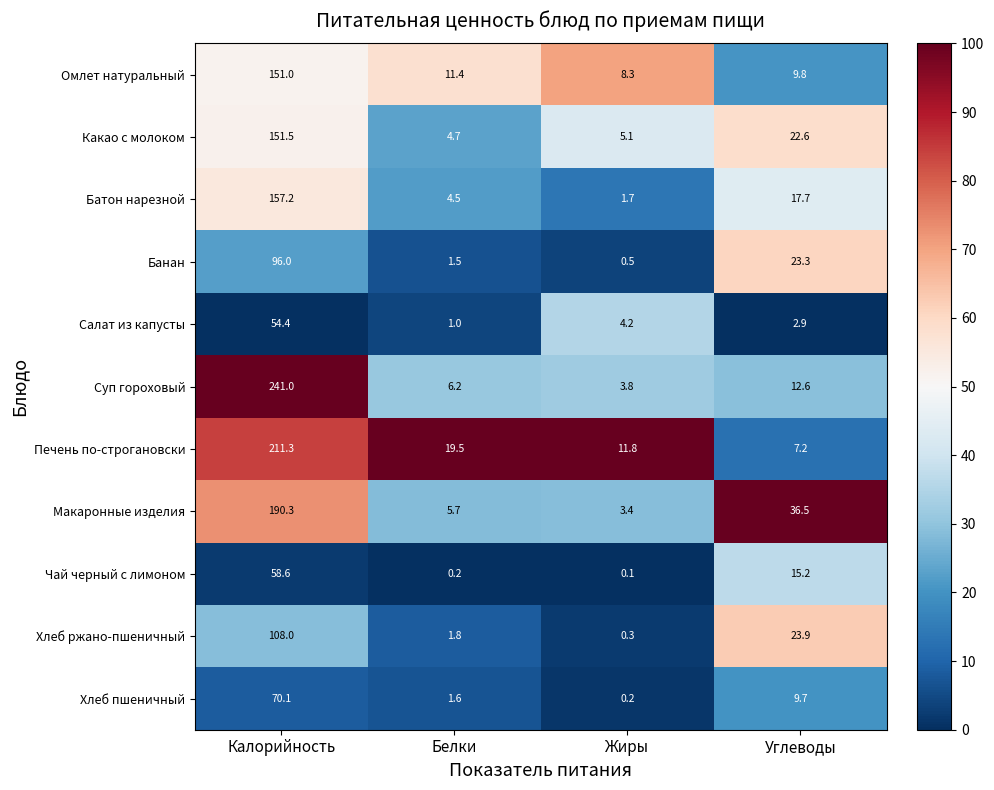

At which label is Омлет натуральный closest to 79?

Белки